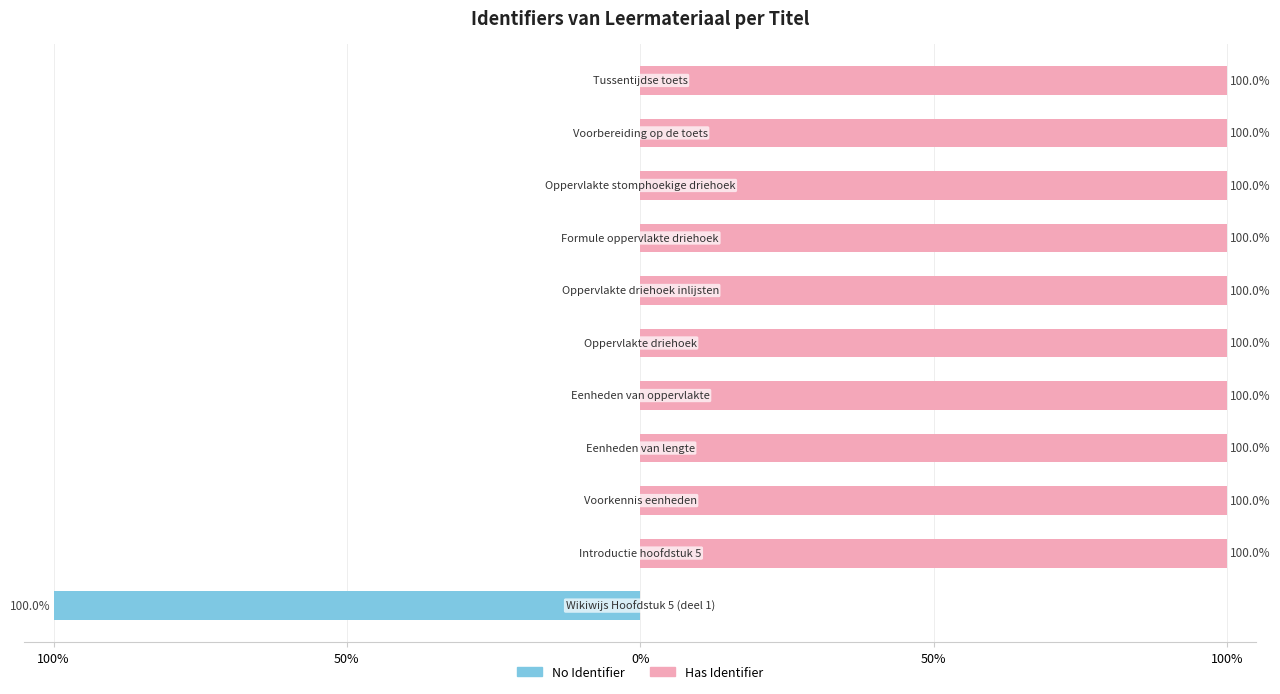

What is the difference between the maximum and minimum values in the Has Identifier series?

100.0